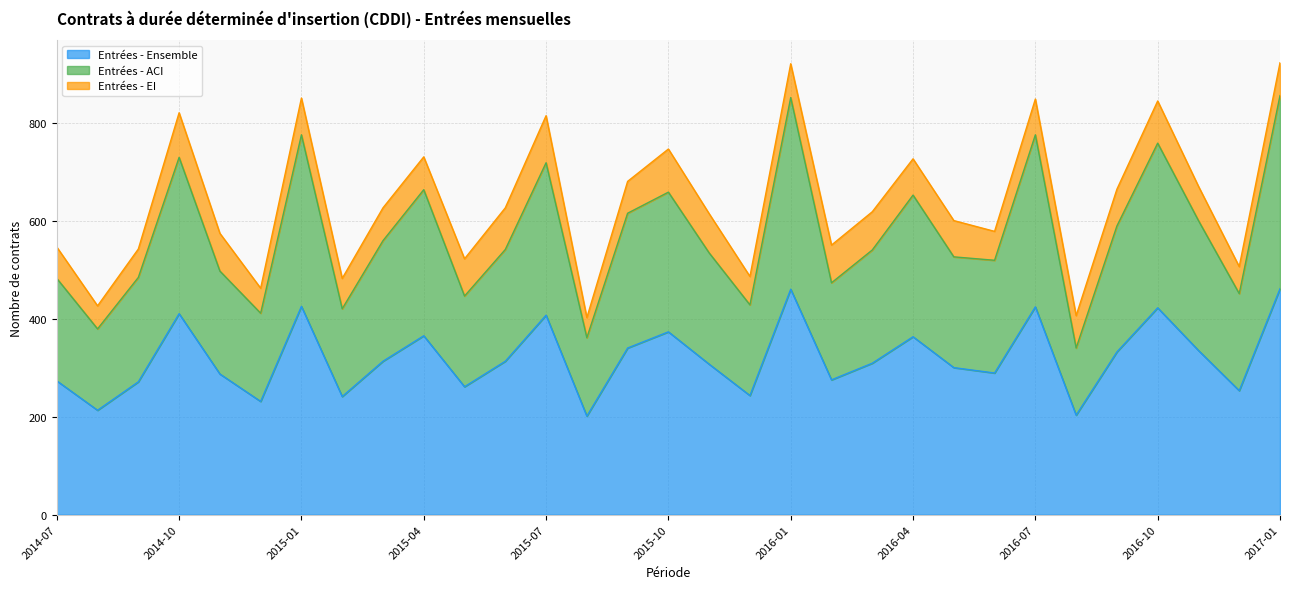

In Entrées - ACI, how many points are lower than both neighbors (excluding endpoints)?

10